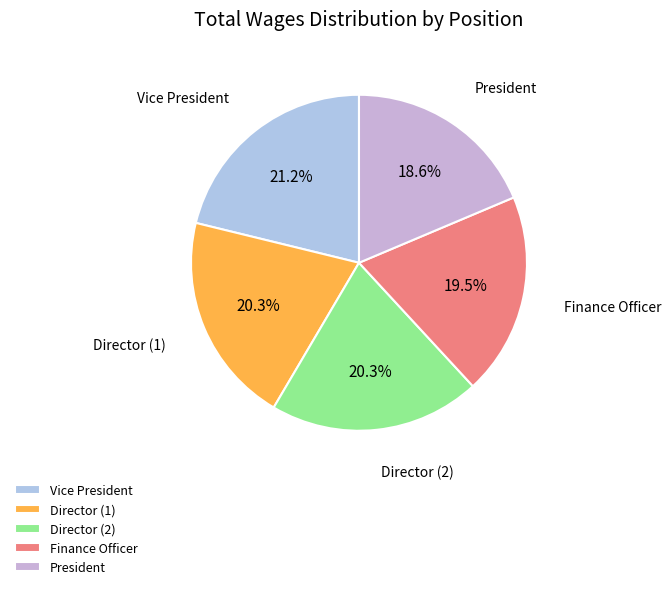

What is the largest slice in the pie chart?

Vice President